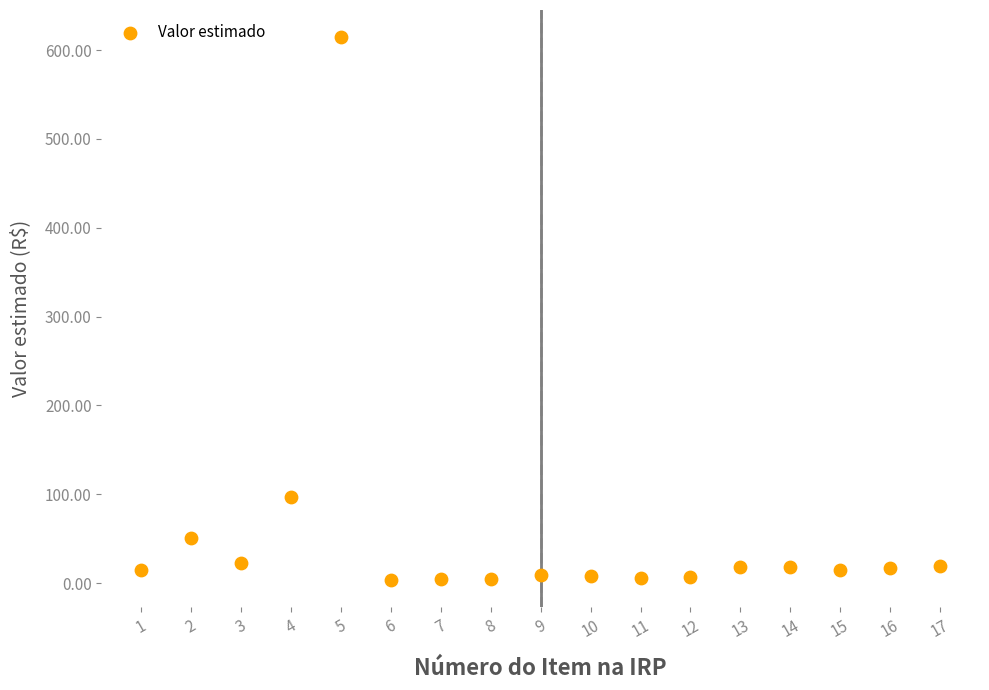

What is the range of X values (max minus min)?

16.0